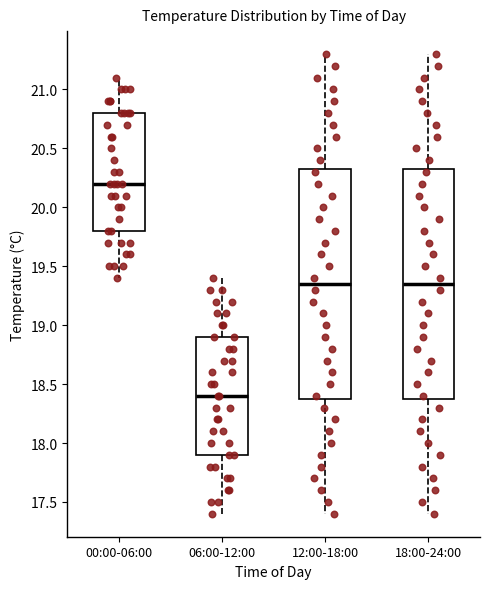

Where is the lower edge of the box for 18:00-24:00 on the y-axis? The values are not printed on the chart, so give them approximately, as read against the axis.

18.40